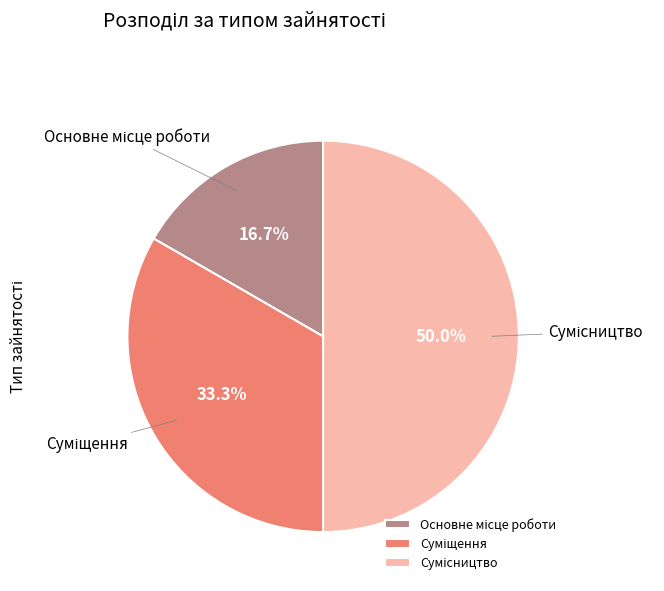

How many segments does this pie chart have?

3